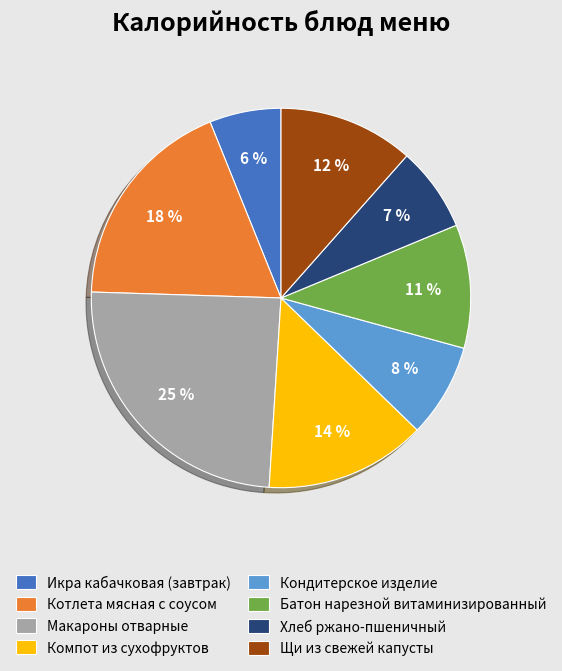

True or false: Щи из свежей капусты accounts for 2% of the total.

False